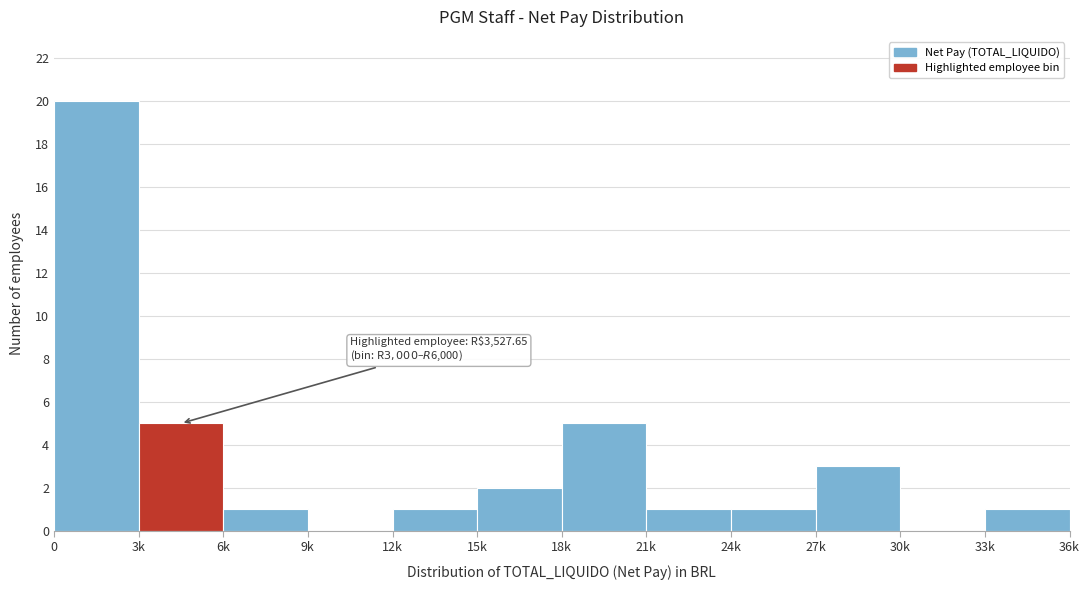

Reading right to left, what are all the values shown in this chart?

33k=1	30k=0	27k=3	24k=1	21k=1	18k=5	15k=2	12k=1	9k=0	6k=1	3k=5	0=20